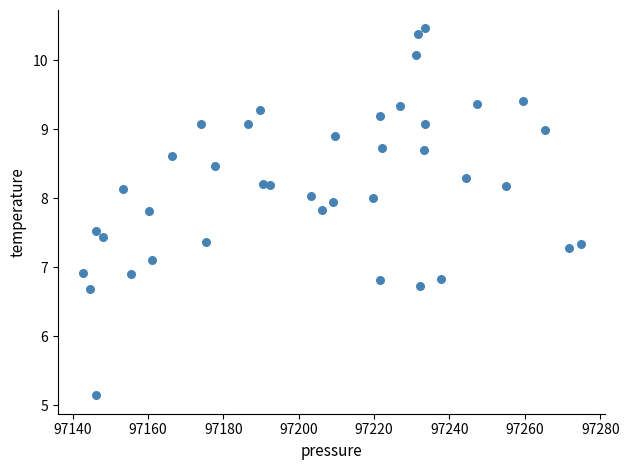

What is the range of X values (max minus min)?

132.1